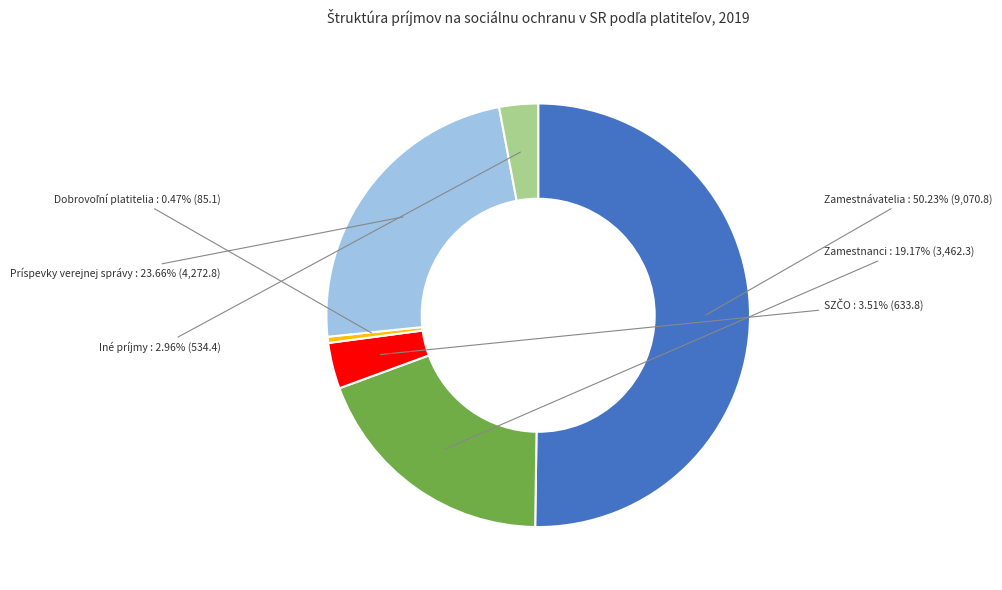

What is the largest slice in the pie chart?

Zamestnávatelia